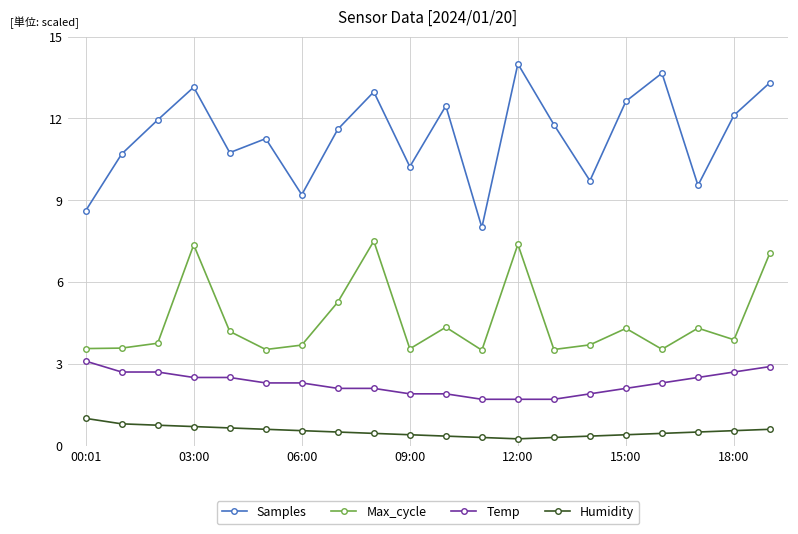

True or false: Max_cycle has more than 0 interior local peaks.

True